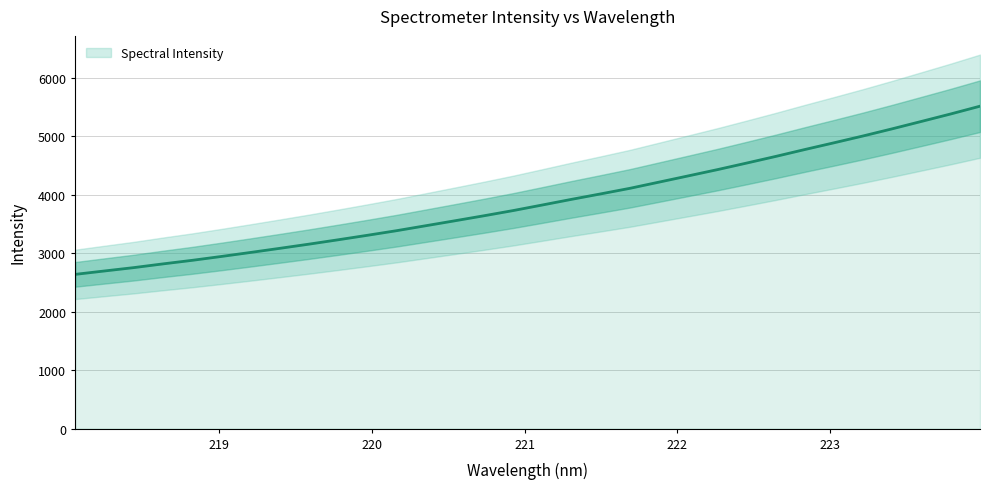

What is the minimum value for Spectral Intensity?

2639.3